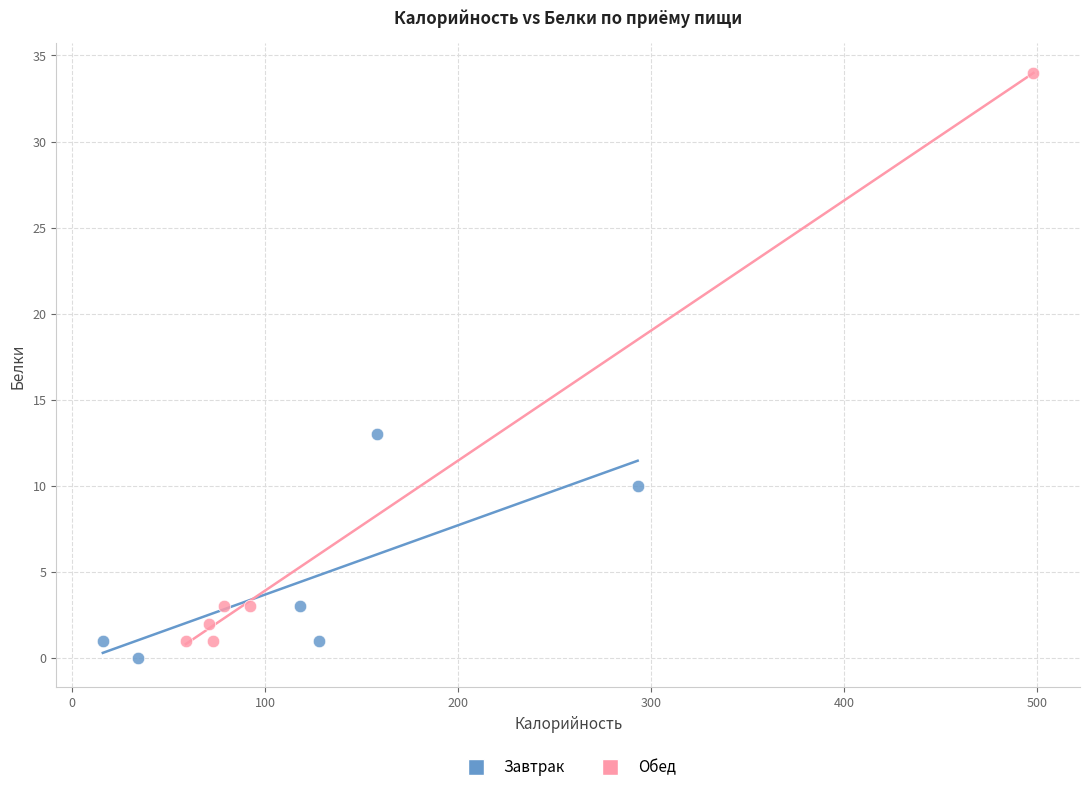

Which series contains the highest Y value?

Обед